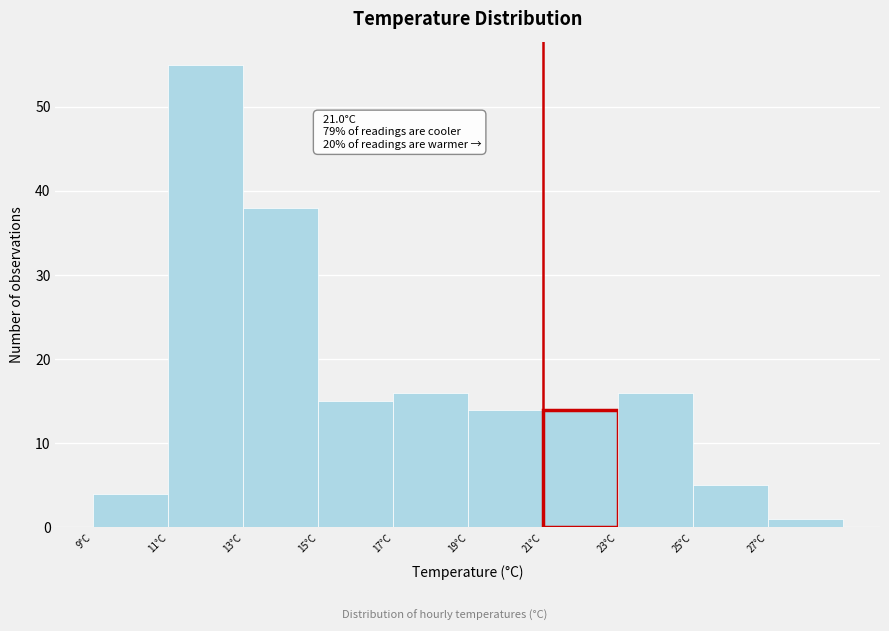

Which range on the x-axis has the tallest bar?

11 to 13